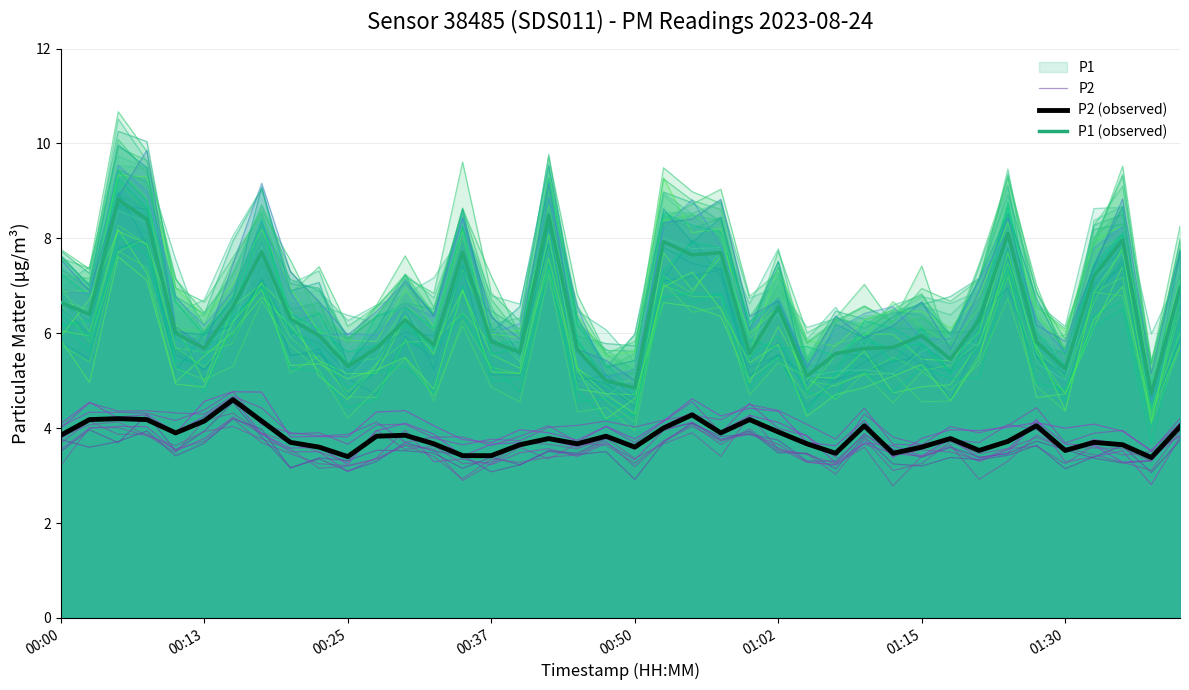

True or false: P2 has a value of 3.2 at 00:25.

True